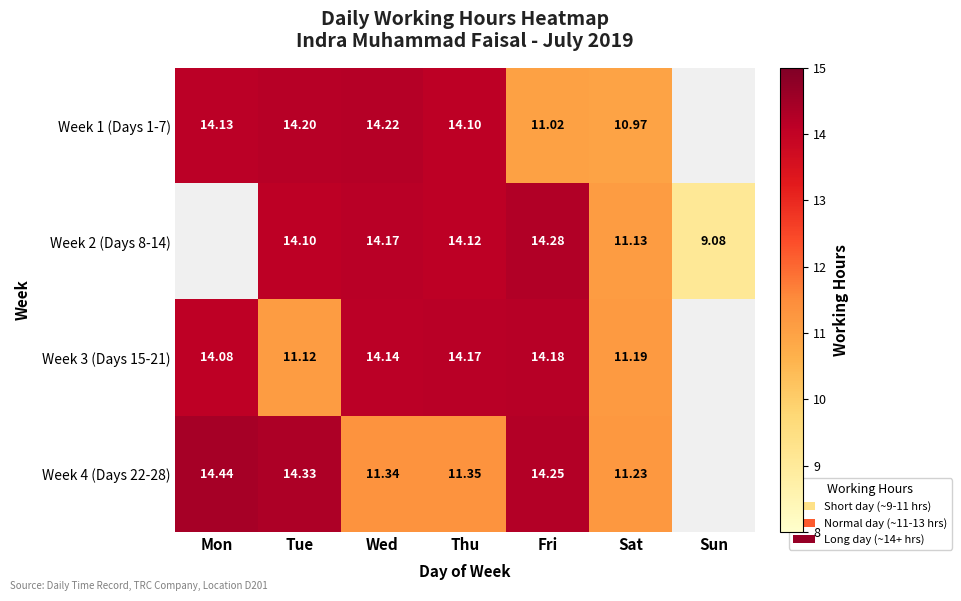

Is the value of Week 1 (Days 1-7) at Sat greater than the value of Week 2 (Days 8-14) at Sat?

No